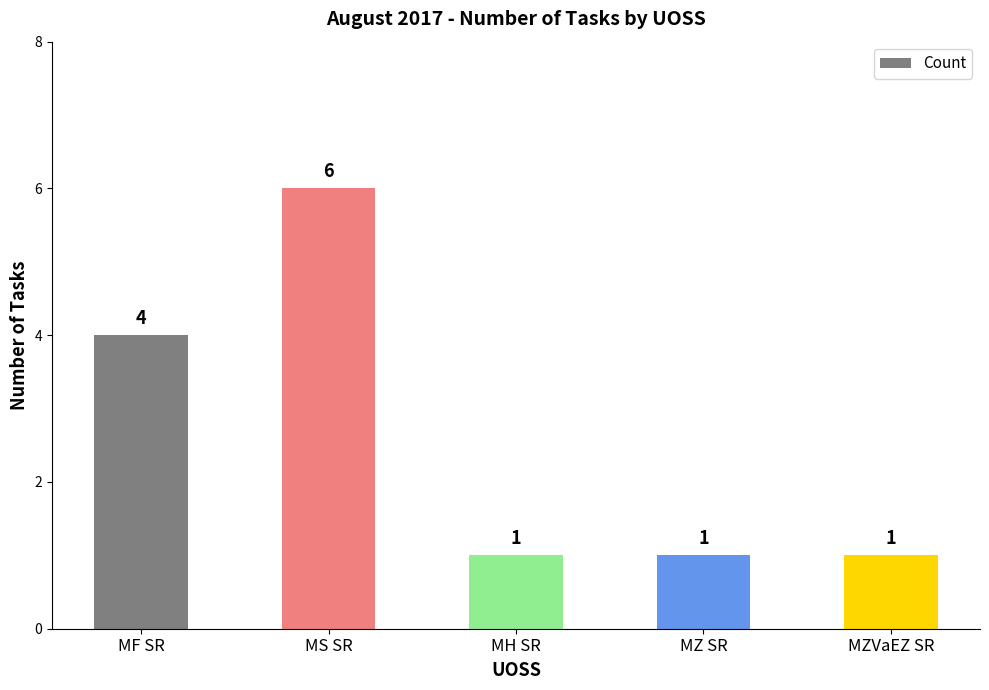

Are the bars horizontal?

No